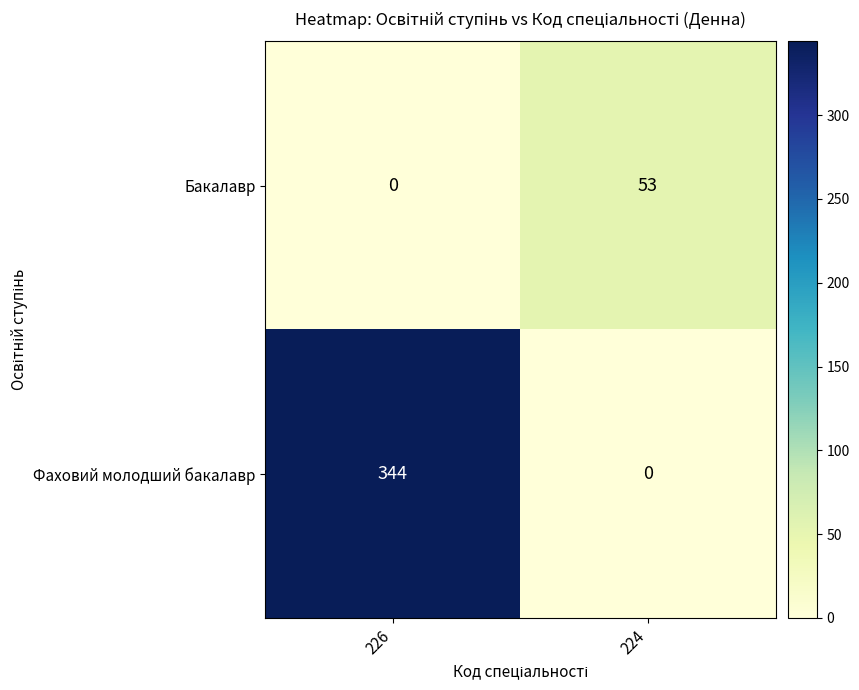

Which series changed the most between 226 and 224?

Фаховий молодший бакалавр